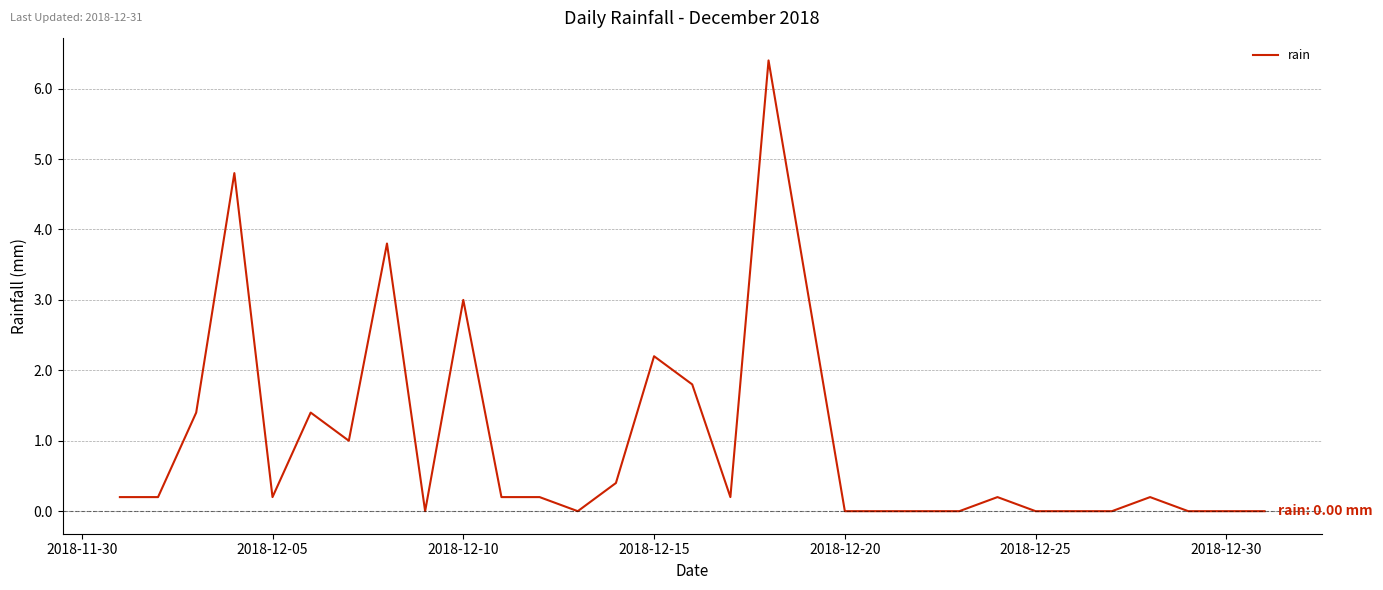

What is the maximum value shown in the chart?

6.4